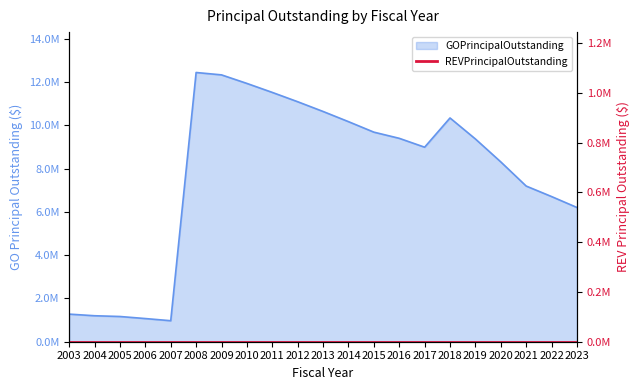

List the labels in order of value, largest first.

2008, 2009, 2010, 2011, 2012, 2013, 2018, 2014, 2015, 2016, 2019, 2017, 2020, 2021, 2022, 2023, 2003, 2004, 2005, 2006, 2007